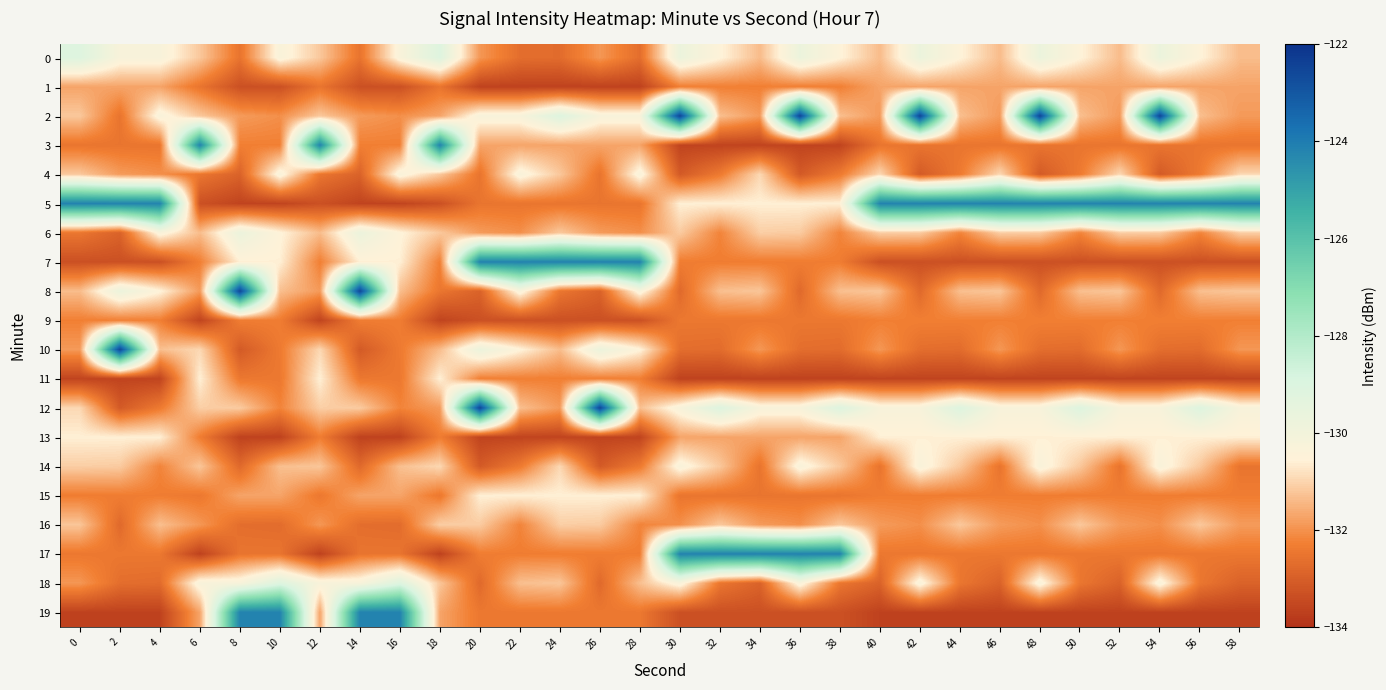

Which has a higher value, 12 or 30?

30